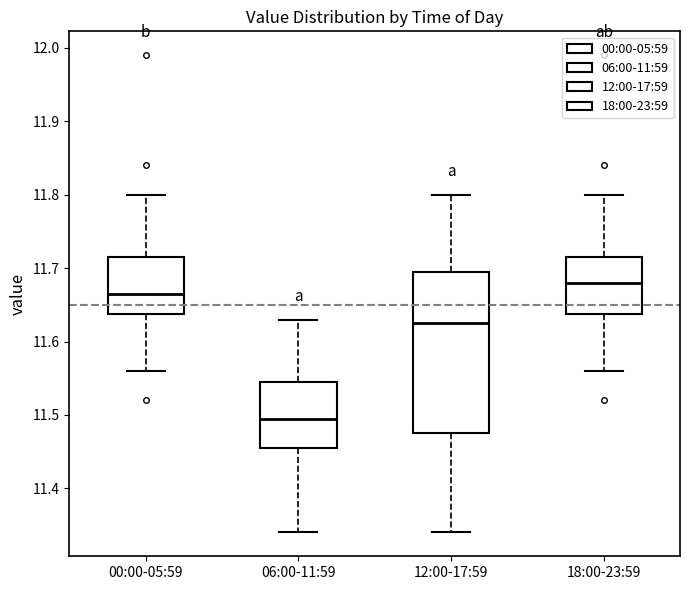

Reading left to right, transcribe this box plot: for each box, give where its median line is, the range the box spans, and where its two whiskers end, as read against the y-axis. The values are not printed on the chart, so give them approximately, as read against the axis.

00:00-05:59: median 11.67, box 11.64 to 11.72, whiskers 11.56 to 11.80
06:00-11:59: median 11.50, box 11.46 to 11.55, whiskers 11.34 to 11.63
12:00-17:59: median 11.63, box 11.48 to 11.70, whiskers 11.34 to 11.80
18:00-23:59: median 11.68, box 11.64 to 11.72, whiskers 11.56 to 11.80